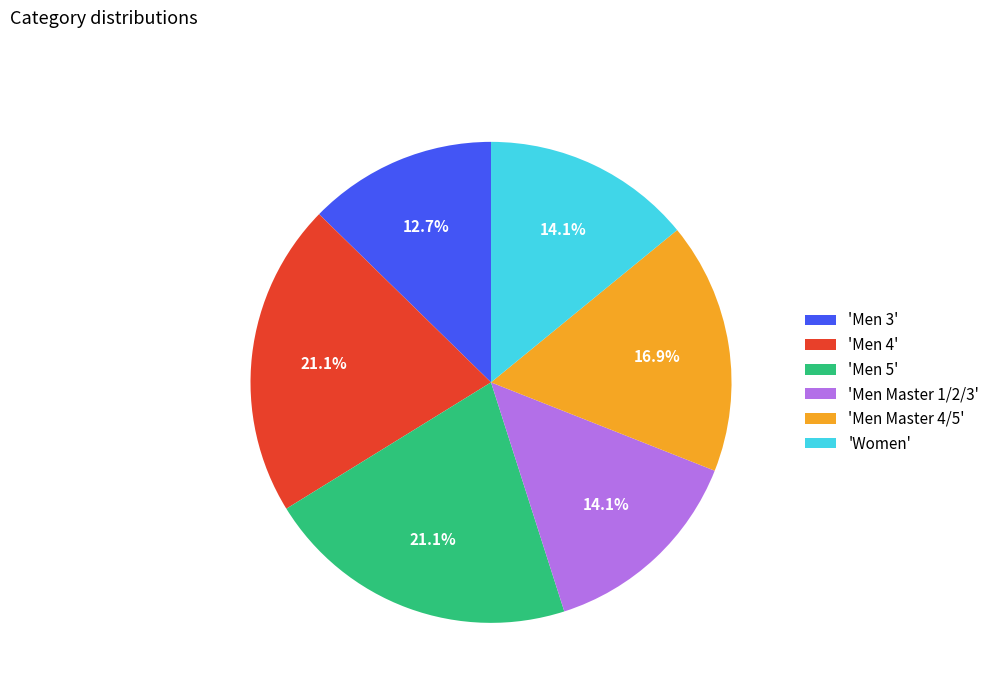

What is the smallest slice in the pie chart?

'Men 3'